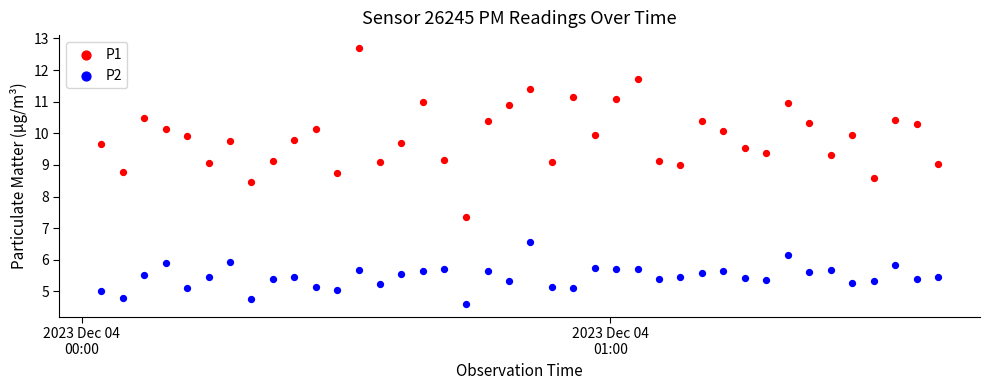

Across all data points, what is the range of Y values (max minus min)?

8.1